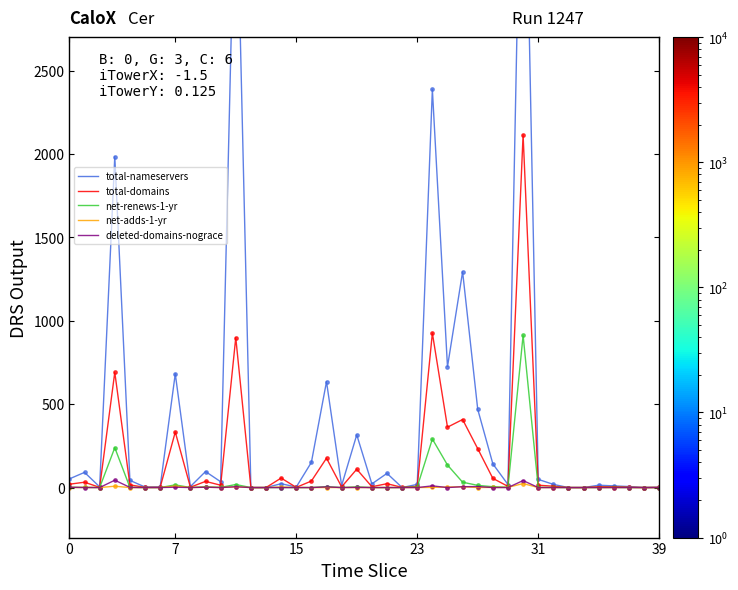

Which series has the largest Y range (max minus min)?

total-nameservers